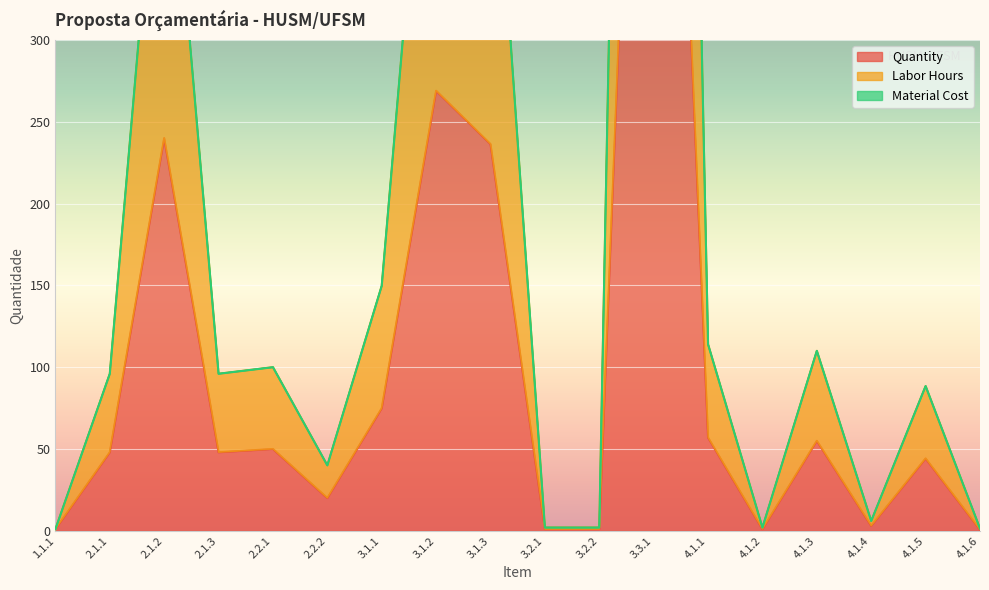

What is the label of the 17th point from the left?

4.1.5